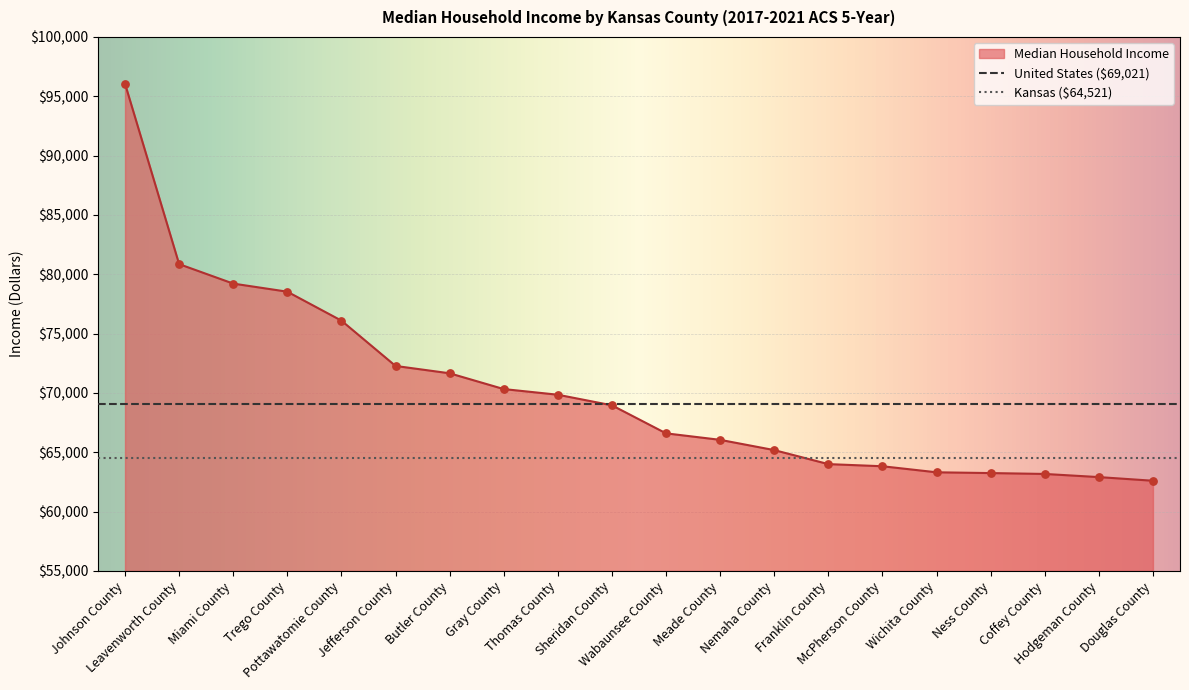

What is the change in value from Jefferson County to Butler County?

-619